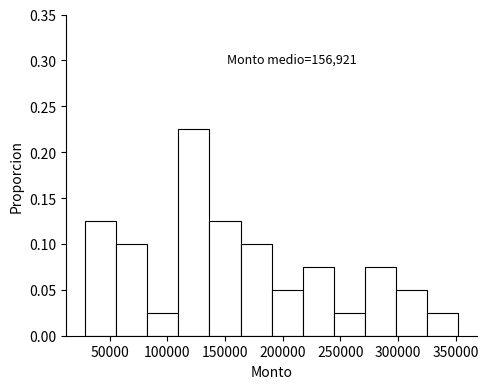

Over which range of the x-axis is the bar tallest?

110000 to 135000